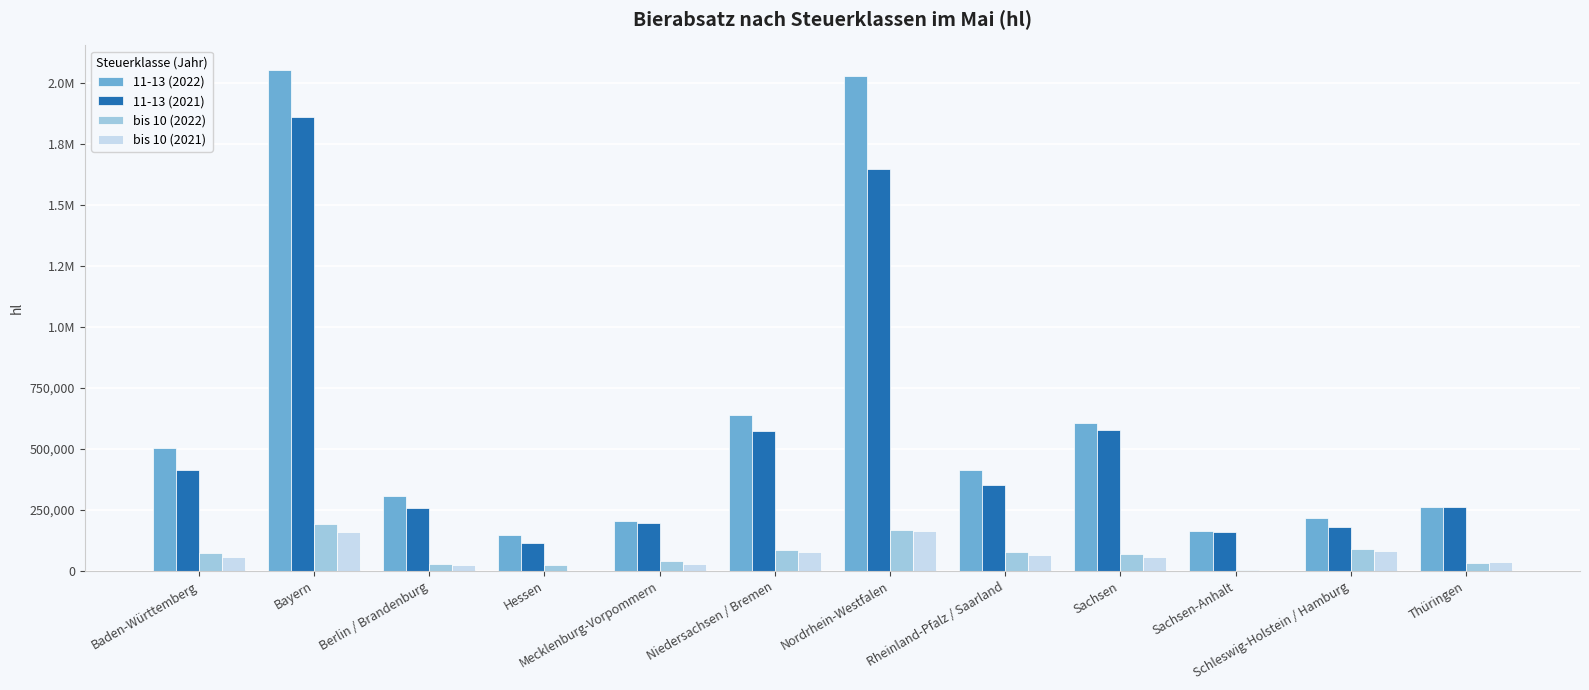

Are the bars grouped side by side (vs. stacked)?

Yes